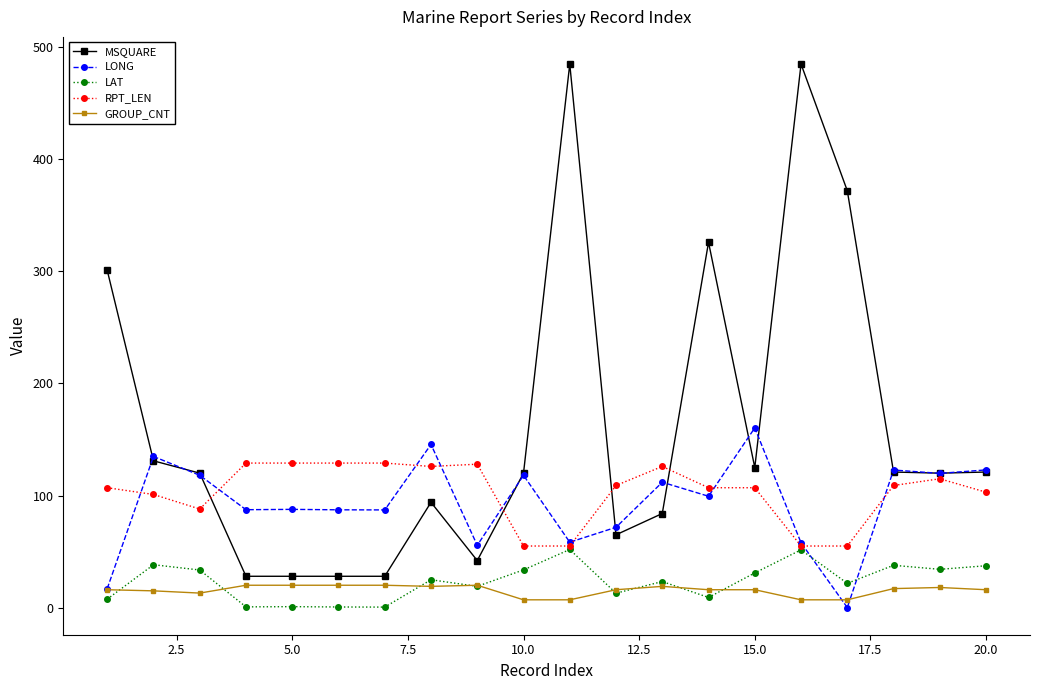

How many categories are shown in the chart?

20